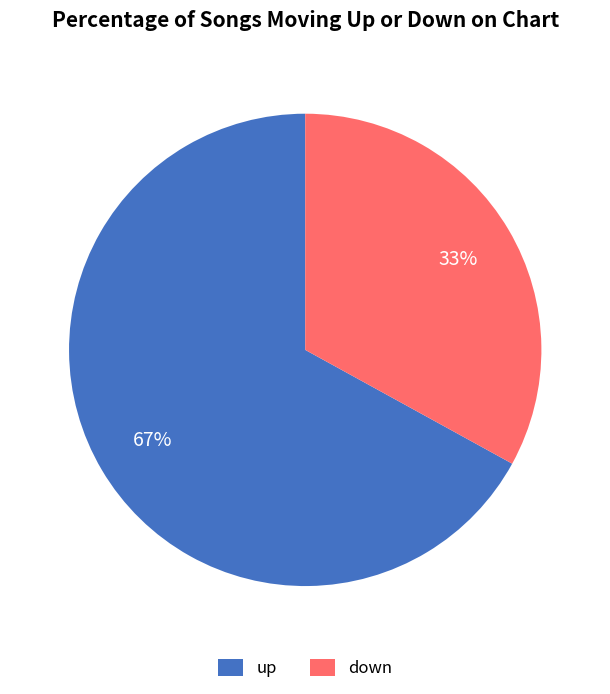

The up slice represents 67% of the pie. True or false?

True